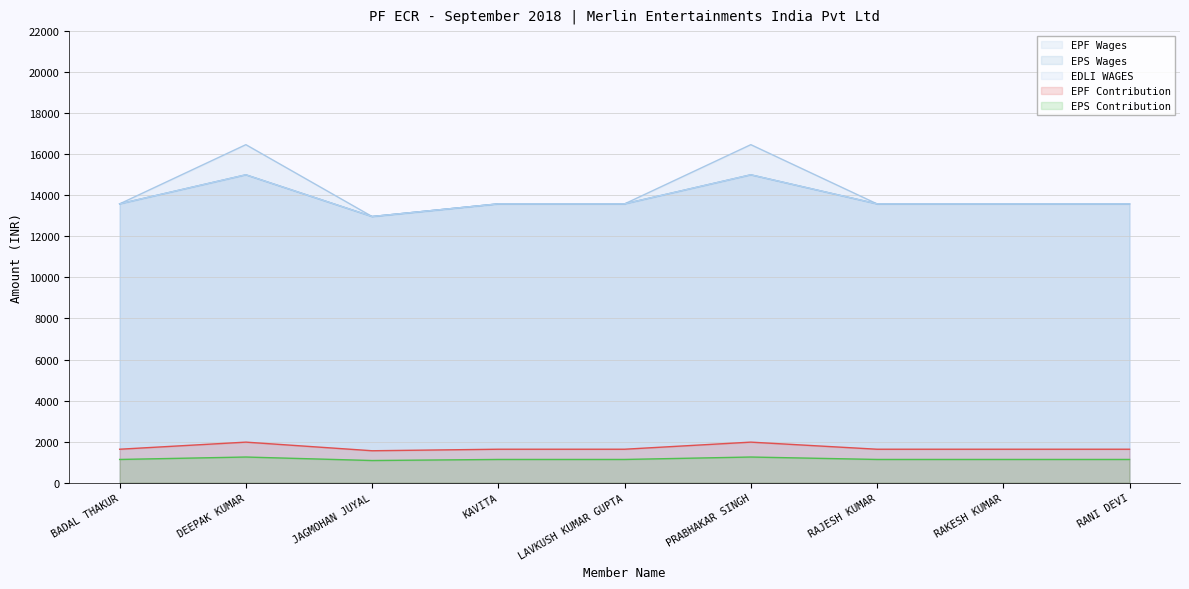

Reading left to right, list all the values displayed in this chart.

EPF Wages: BADAL THAKUR=13584	DEEPAK KUMAR=16468	JAGMOHAN JUYAL=12967	KAVITA=13584	LAVKUSH KUMAR GUPTA=13584	PRABHAKAR SINGH=16468	RAJESH KUMAR=13584	RAKESH KUMAR=13584	RANI DEVI=13584
EPS Wages: BADAL THAKUR=13584	DEEPAK KUMAR=15000	JAGMOHAN JUYAL=12967	KAVITA=13584	LAVKUSH KUMAR GUPTA=13584	PRABHAKAR SINGH=15000	RAJESH KUMAR=13584	RAKESH KUMAR=13584	RANI DEVI=13584
EDLI WAGES: BADAL THAKUR=13584	DEEPAK KUMAR=15000	JAGMOHAN JUYAL=12967	KAVITA=13584	LAVKUSH KUMAR GUPTA=13584	PRABHAKAR SINGH=15000	RAJESH KUMAR=13584	RAKESH KUMAR=13584	RANI DEVI=13584
EPF Contribution: BADAL THAKUR=1630	DEEPAK KUMAR=1976	JAGMOHAN JUYAL=1556	KAVITA=1630	LAVKUSH KUMAR GUPTA=1630	PRABHAKAR SINGH=1976	RAJESH KUMAR=1630	RAKESH KUMAR=1630	RANI DEVI=1630
EPS Contribution: BADAL THAKUR=1132	DEEPAK KUMAR=1250	JAGMOHAN JUYAL=1080	KAVITA=1132	LAVKUSH KUMAR GUPTA=1132	PRABHAKAR SINGH=1250	RAJESH KUMAR=1132	RAKESH KUMAR=1132	RANI DEVI=1132